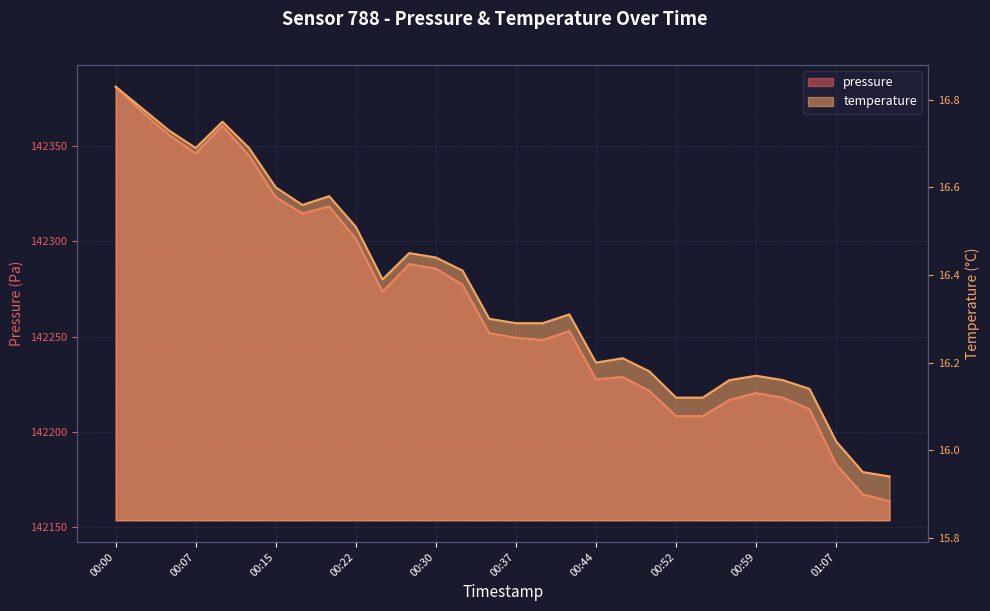

True or false: temperature has a value of 16.7 at 00:05.

True